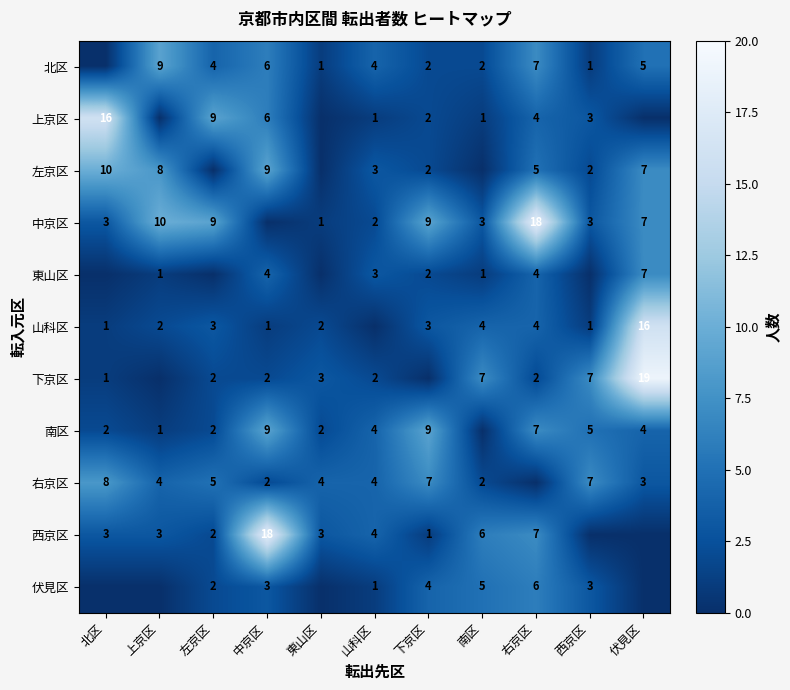

Between 中京区 and 下京区, which is larger?

中京区